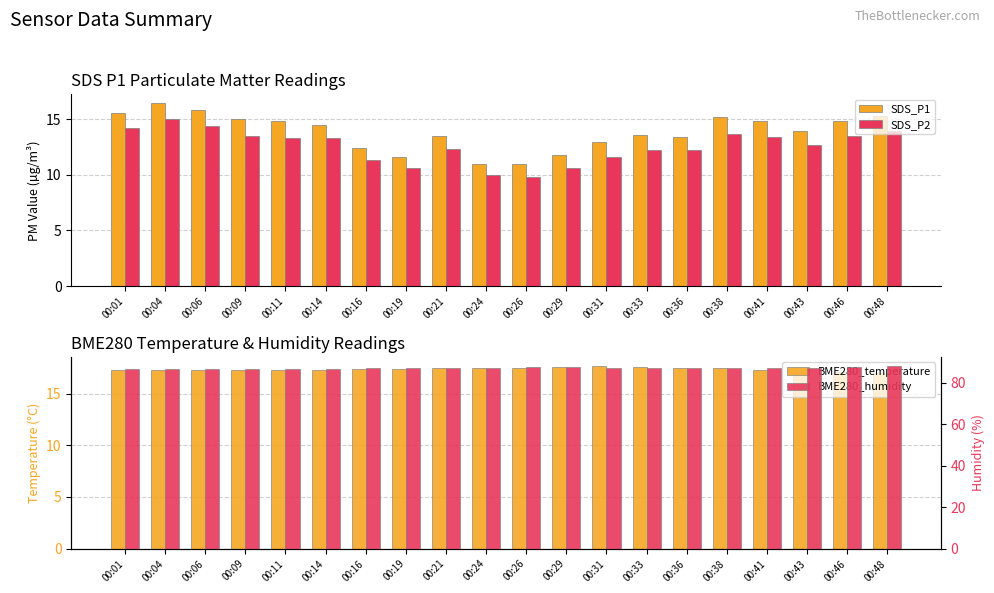

What is the value of the BME280_humidity bar at the 10th from the left?

86.8